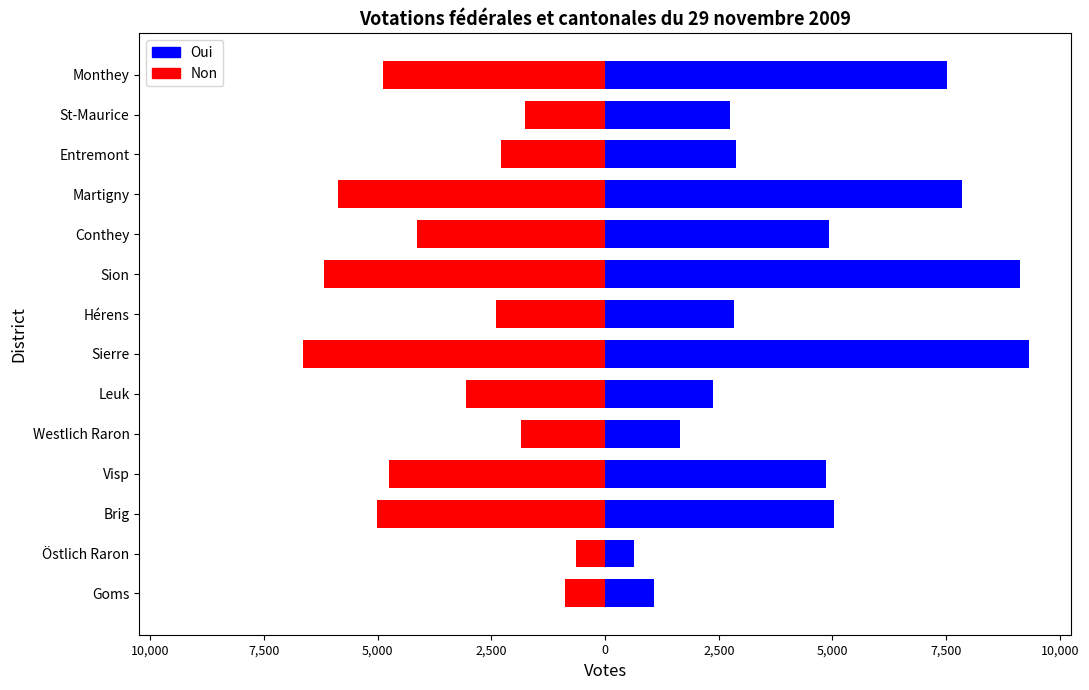

Which series has the largest total across all categories?

Oui